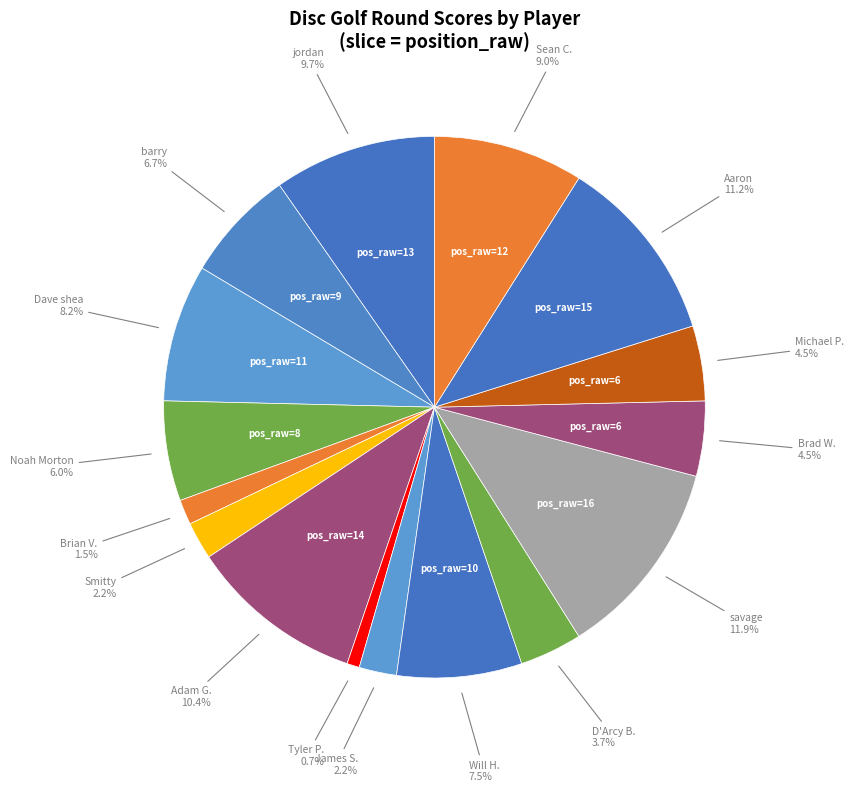

Which slice is the largest?

savage